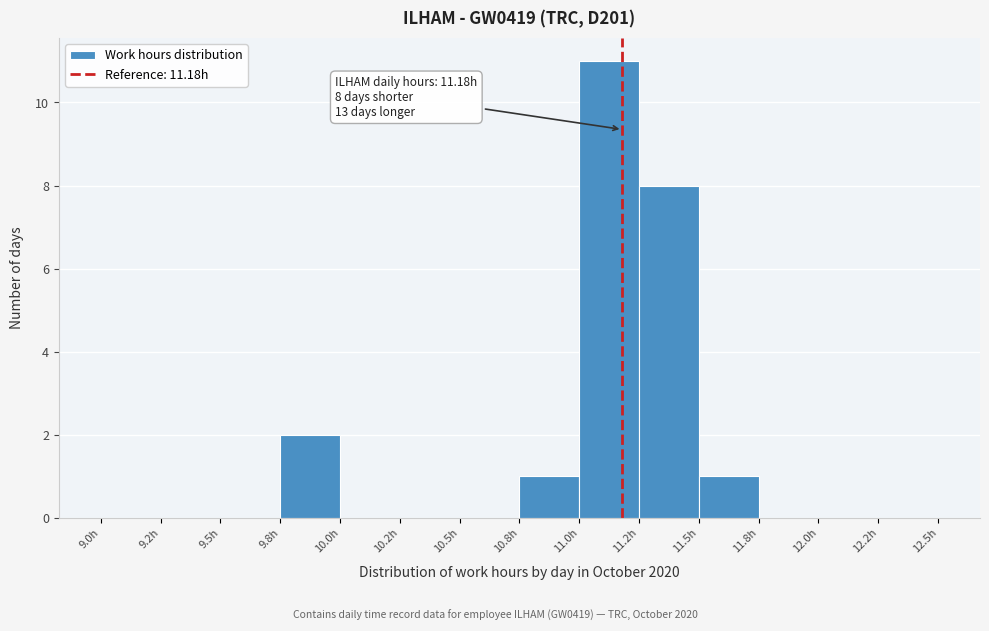

Reading left to right, what are all the values shown in this chart?

9.0h=0	9.2h=0	9.5h=0	9.8h=2	10.0h=0	10.2h=0	10.5h=0	10.8h=1	11.0h=11	11.2h=8	11.5h=1	11.8h=0	12.0h=0	12.2h=0